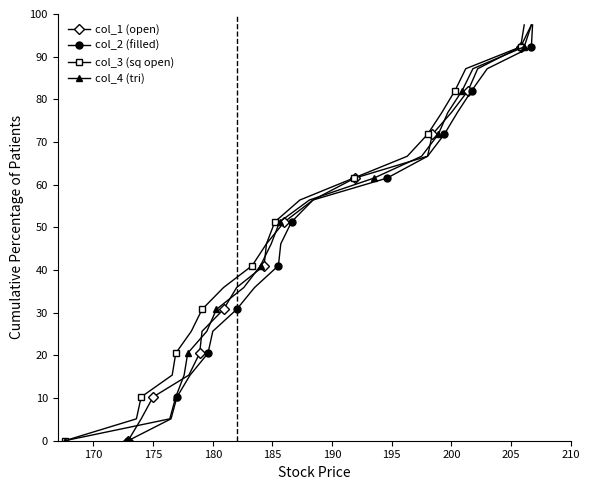

What is the difference between the maximum and minimum values in the col_3 (sq open) series?

97.4